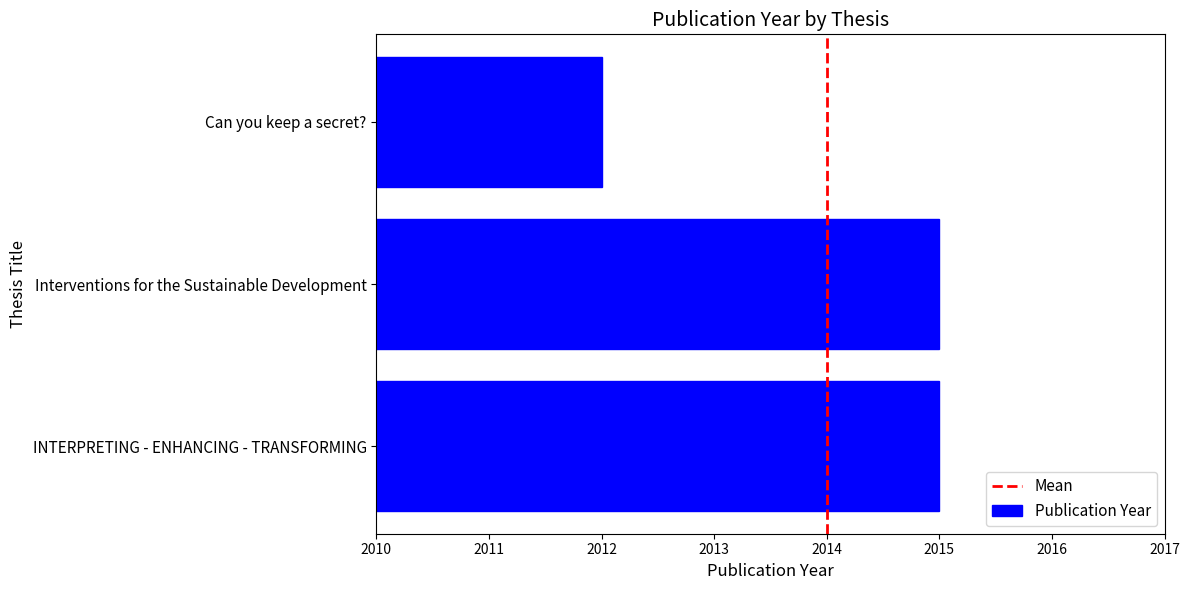

What is the sum of all values?

6042